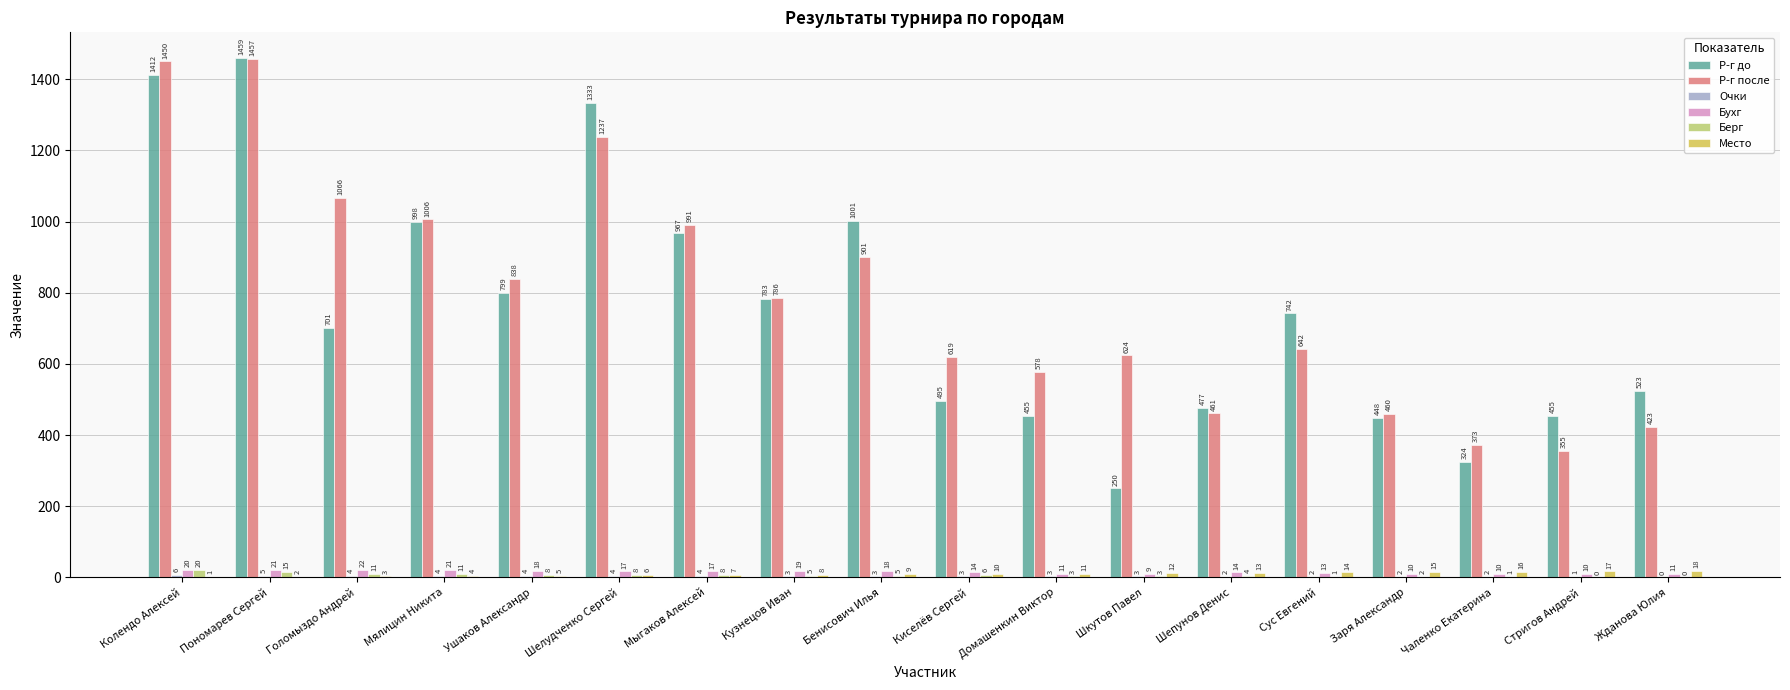

True or false: Р-г до has a value of 1333 at Шелудченко Сергей.

True